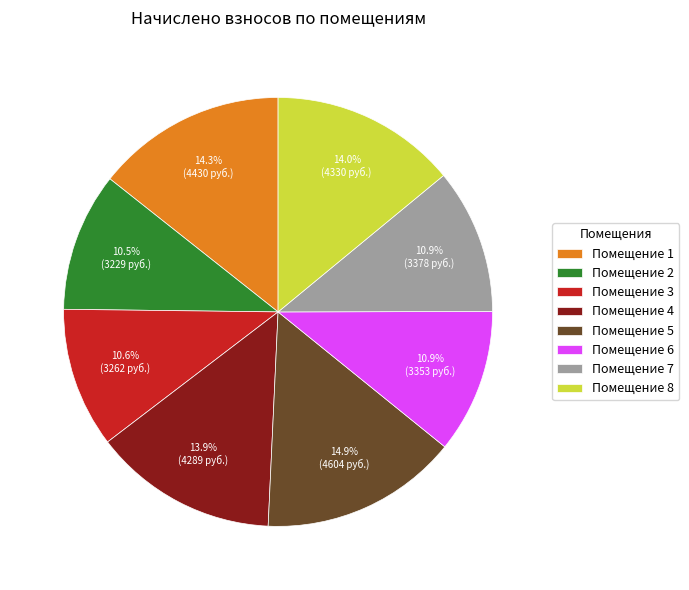

Is Помещение 3 the majority of the pie?

No